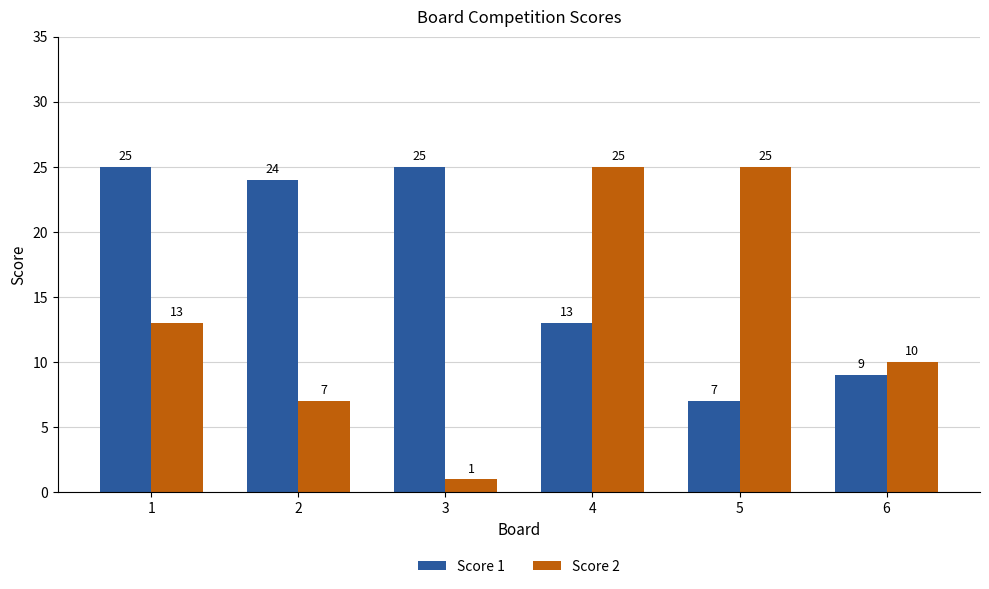

What is the total value across all series at 5?

32